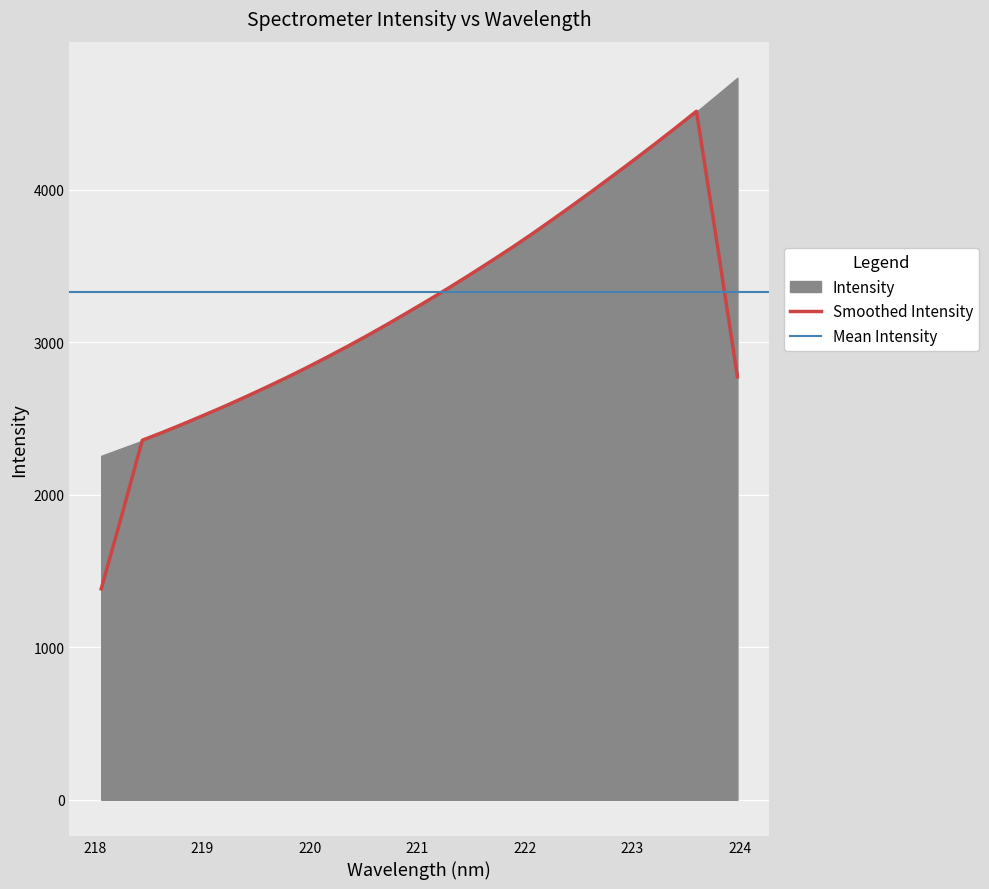

At which label is the value closest to 3493?

221.6902